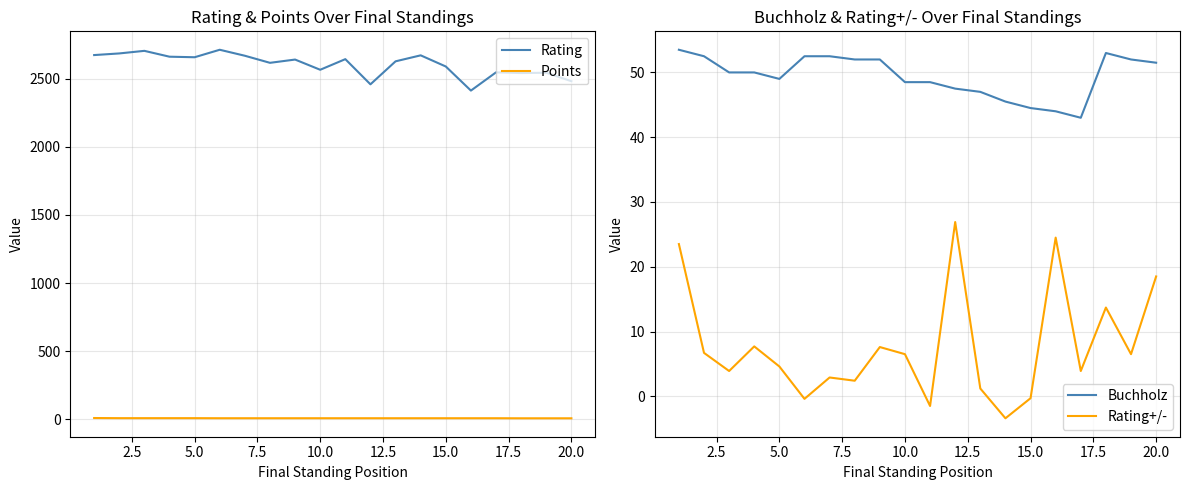

Rank the series by their maximum value, from highest to lowest.

Rating, Buchholz, Rating+/-, Points